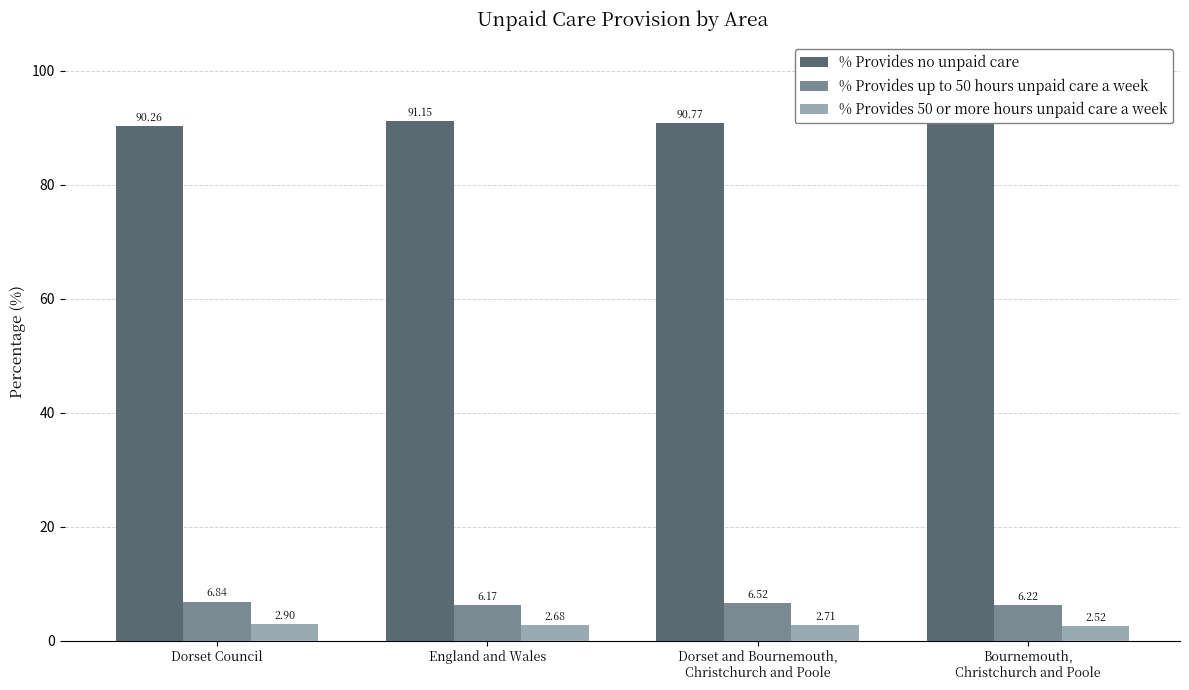

What is the difference between the second highest and second lowest values in the % Provides up to 50 hours unpaid care a week series?

0.3